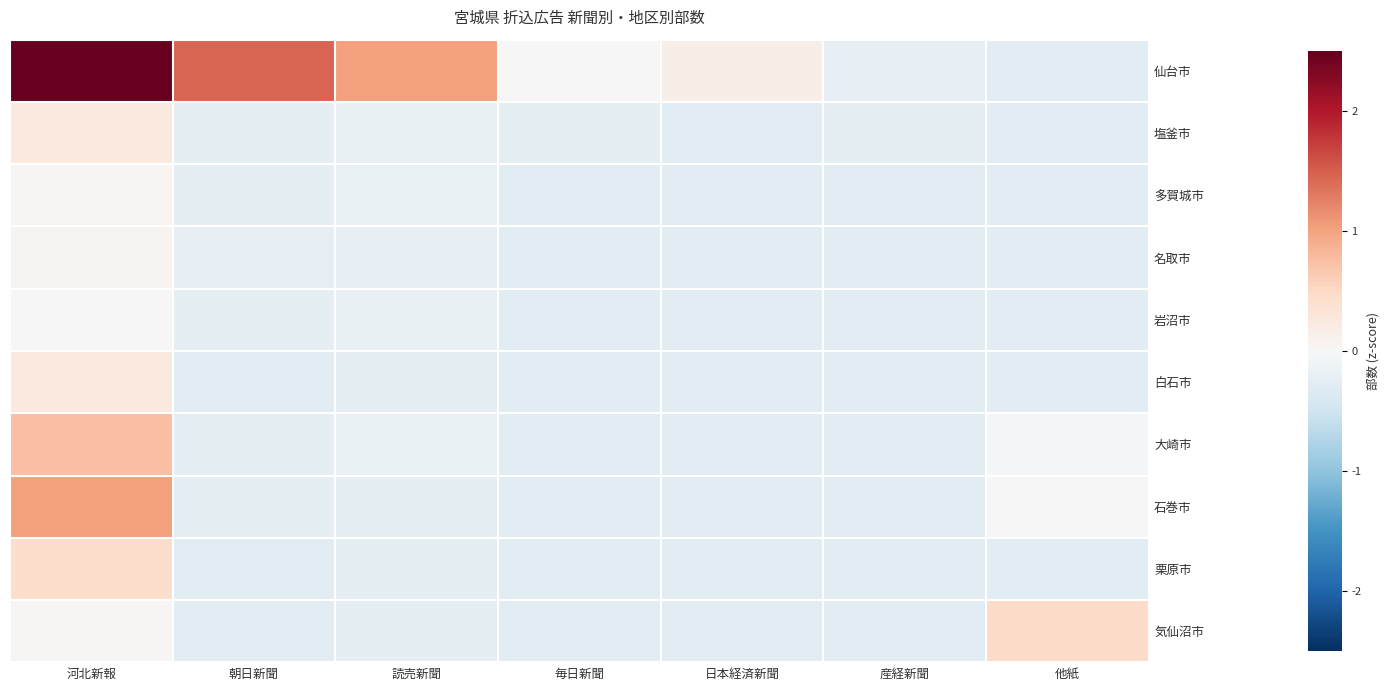

Reading right to left, transcribe all the data shown in this chart.

仙台市: 他紙=-0.3	産経新聞=-0.2	日本経済新聞=0.2	毎日新聞=-0.0	読売新聞=1.0	朝日新聞=1.5	河北新報=7.8
塩釜市: 他紙=-0.3	産経新聞=-0.2	日本経済新聞=-0.3	毎日新聞=-0.3	読売新聞=-0.2	朝日新聞=-0.2	河北新報=0.2
多賀城市: 他紙=-0.3	産経新聞=-0.3	日本経済新聞=-0.3	毎日新聞=-0.3	読売新聞=-0.2	朝日新聞=-0.2	河北新報=0.0
名取市: 他紙=-0.3	産経新聞=-0.3	日本経済新聞=-0.3	毎日新聞=-0.3	読売新聞=-0.2	朝日新聞=-0.2	河北新報=0.1
岩沼市: 他紙=-0.3	産経新聞=-0.3	日本経済新聞=-0.3	毎日新聞=-0.3	読売新聞=-0.2	朝日新聞=-0.2	河北新報=0.0
白石市: 他紙=-0.3	産経新聞=-0.3	日本経済新聞=-0.3	毎日新聞=-0.3	読売新聞=-0.2	朝日新聞=-0.3	河北新報=0.2
大崎市: 他紙=-0.0	産経新聞=-0.3	日本経済新聞=-0.3	毎日新聞=-0.3	読売新聞=-0.2	朝日新聞=-0.2	河北新報=0.8
石巻市: 他紙=-0.0	産経新聞=-0.3	日本経済新聞=-0.3	毎日新聞=-0.3	読売新聞=-0.2	朝日新聞=-0.2	河北新報=1.0
栗原市: 他紙=-0.3	産経新聞=-0.3	日本経済新聞=-0.3	毎日新聞=-0.3	読売新聞=-0.2	朝日新聞=-0.3	河北新報=0.4
気仙沼市: 他紙=0.5	産経新聞=-0.3	日本経済新聞=-0.3	毎日新聞=-0.3	読売新聞=-0.2	朝日新聞=-0.3	河北新報=0.0